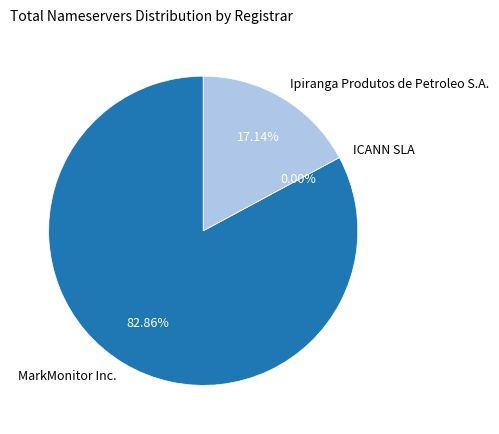

Combined, what portion of the pie is ICANN SLA and MarkMonitor Inc.?

82.9%